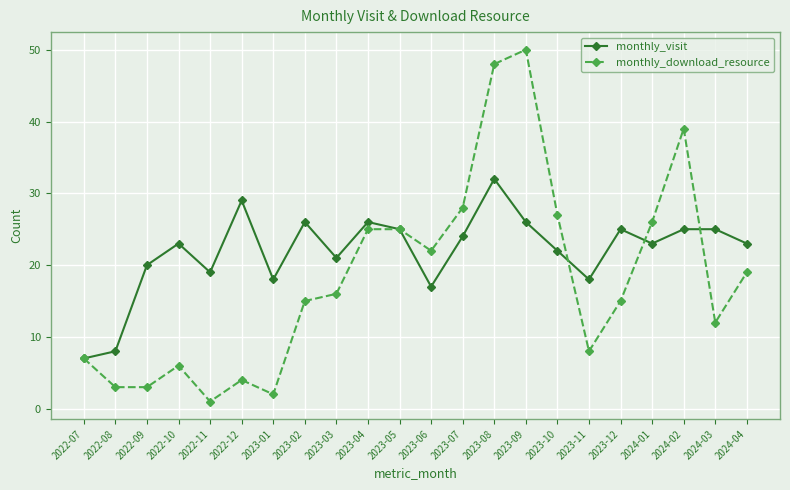

Is it true that monthly_download_resource equals 83 at 2023-08?

False